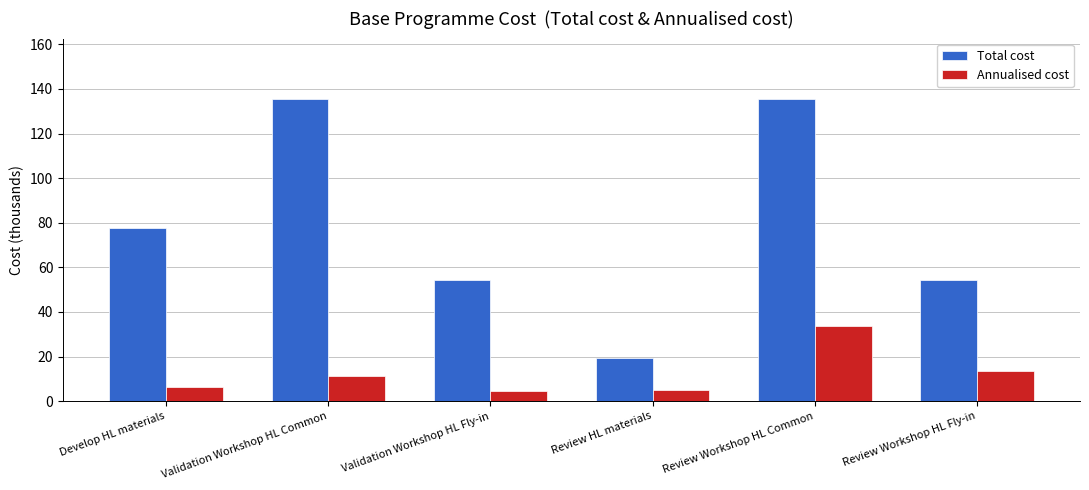

List the series in order of their peak value, highest first.

Total cost, Annualised cost